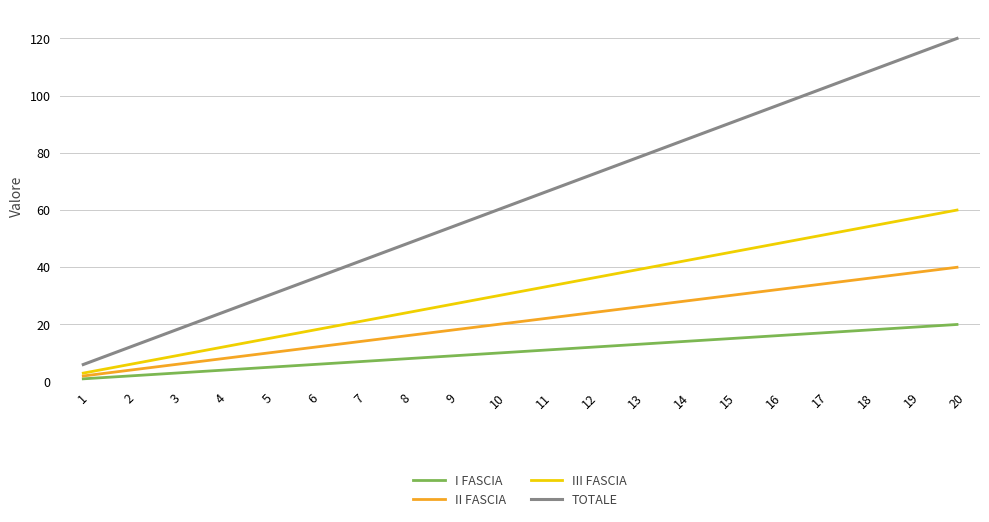

At which category is the sum across all series the highest?

20